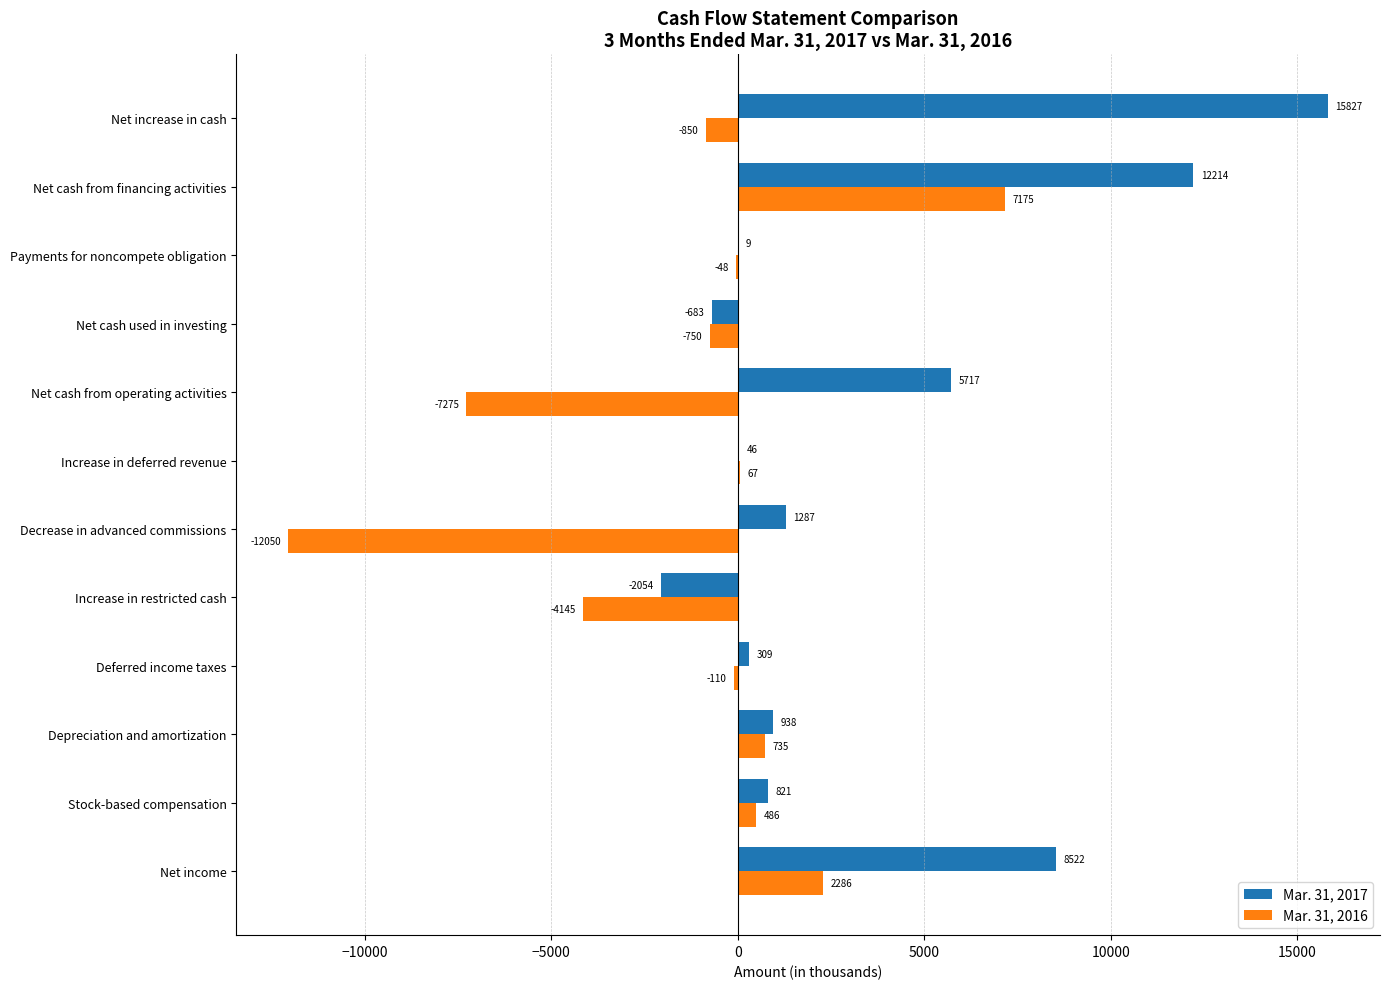

What value does the Mar. 31, 2017 series have at Increase in restricted cash?

-2054